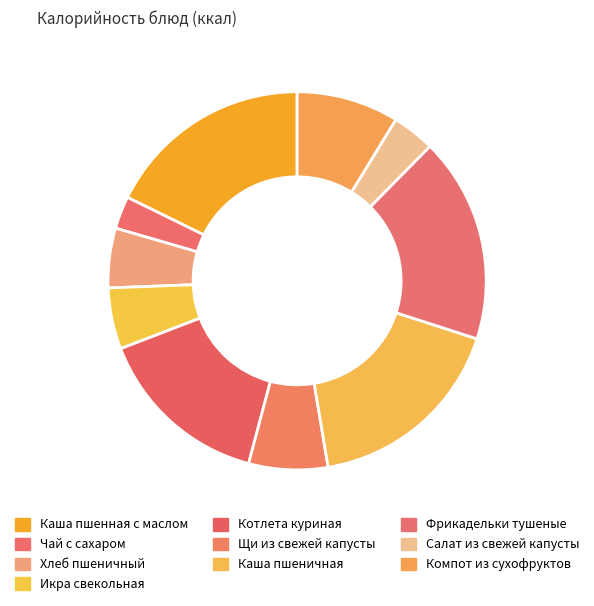

How many segments does this pie chart have?

10